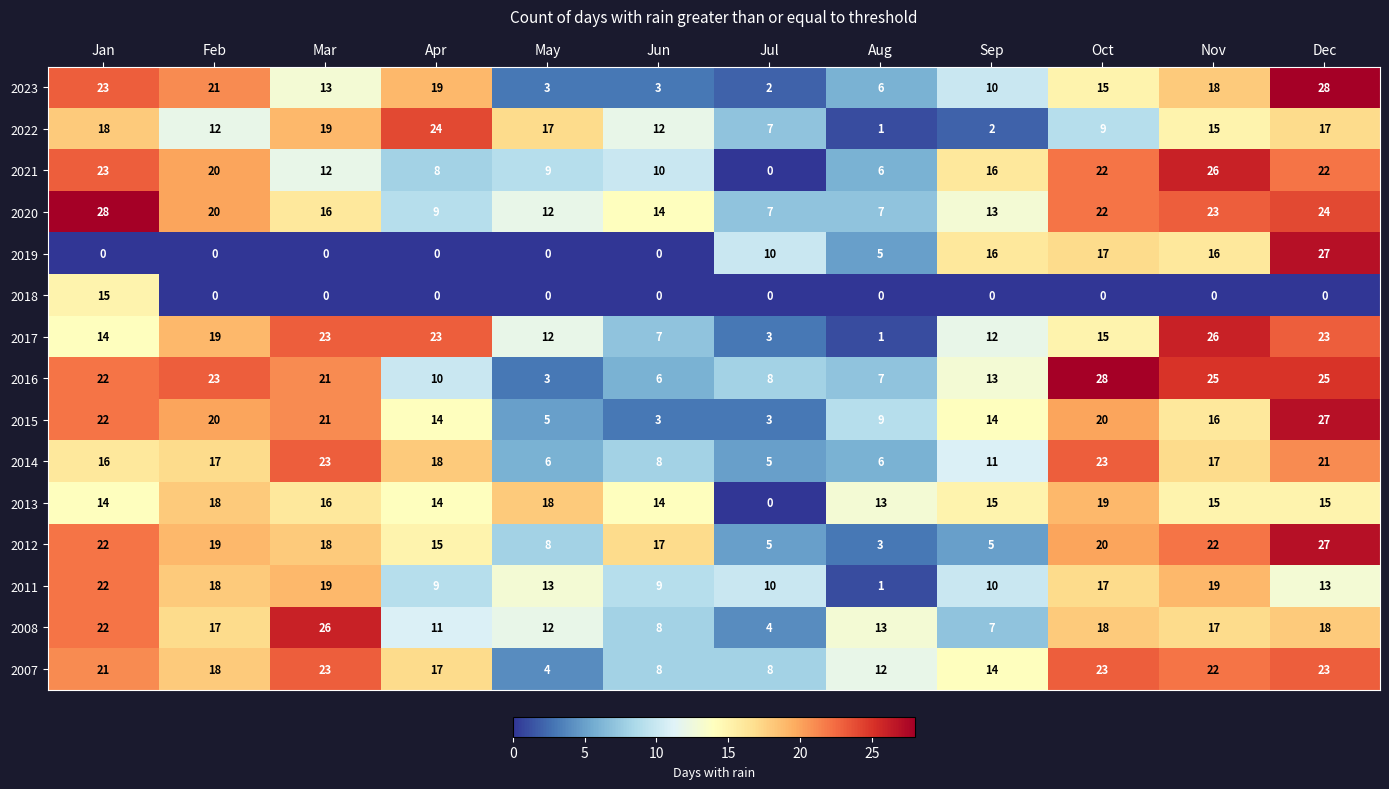

At which label is 2020 closest to 17?

Mar